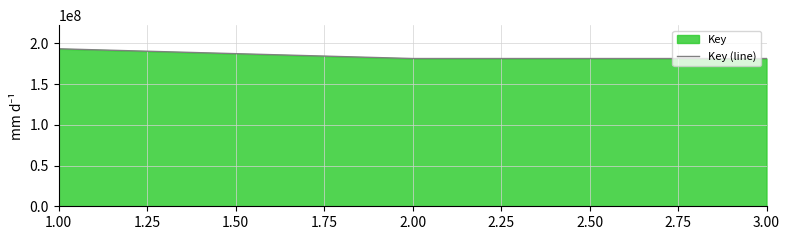

What is the sum of all values?

555839433